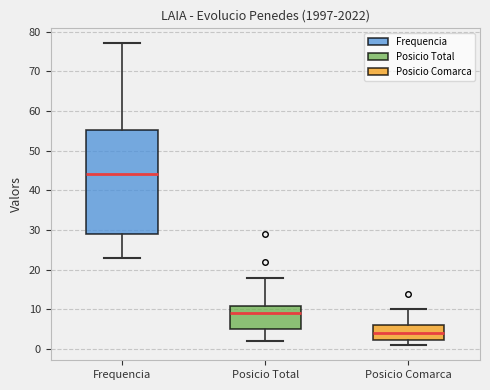

Where does the upper whisker of the box for Frequencia end on the y-axis? The values are not printed on the chart, so give them approximately, as read against the axis.

77